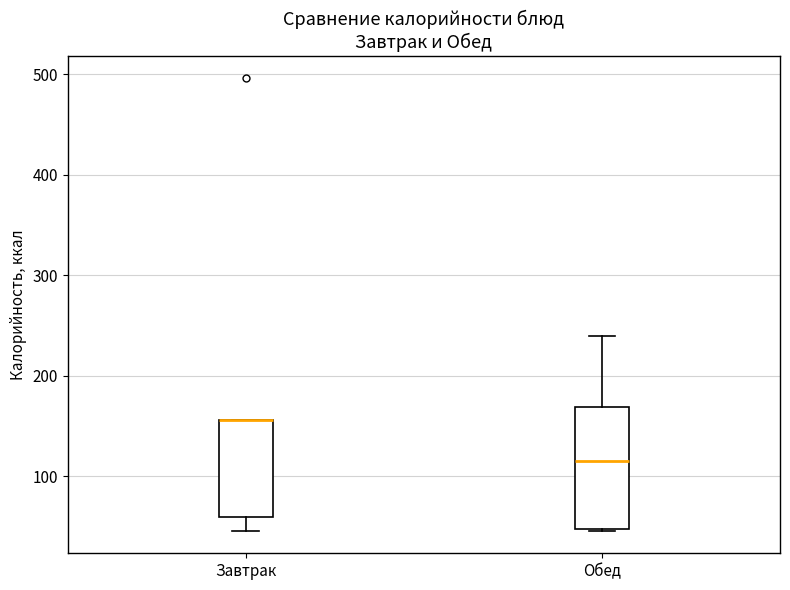

Where does the lower whisker of the box for Завтрак end on the y-axis? The values are not printed on the chart, so give them approximately, as read against the axis.

50